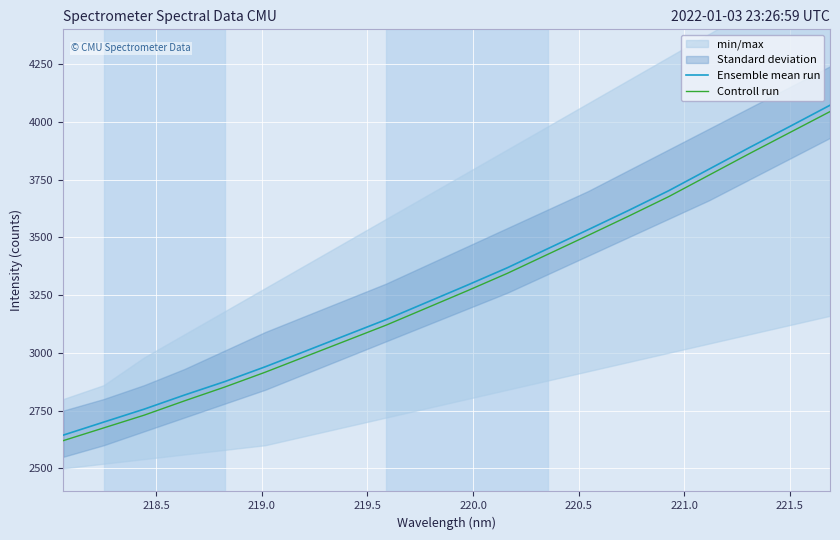

At how many categories does at least one series exceed 3220?

10